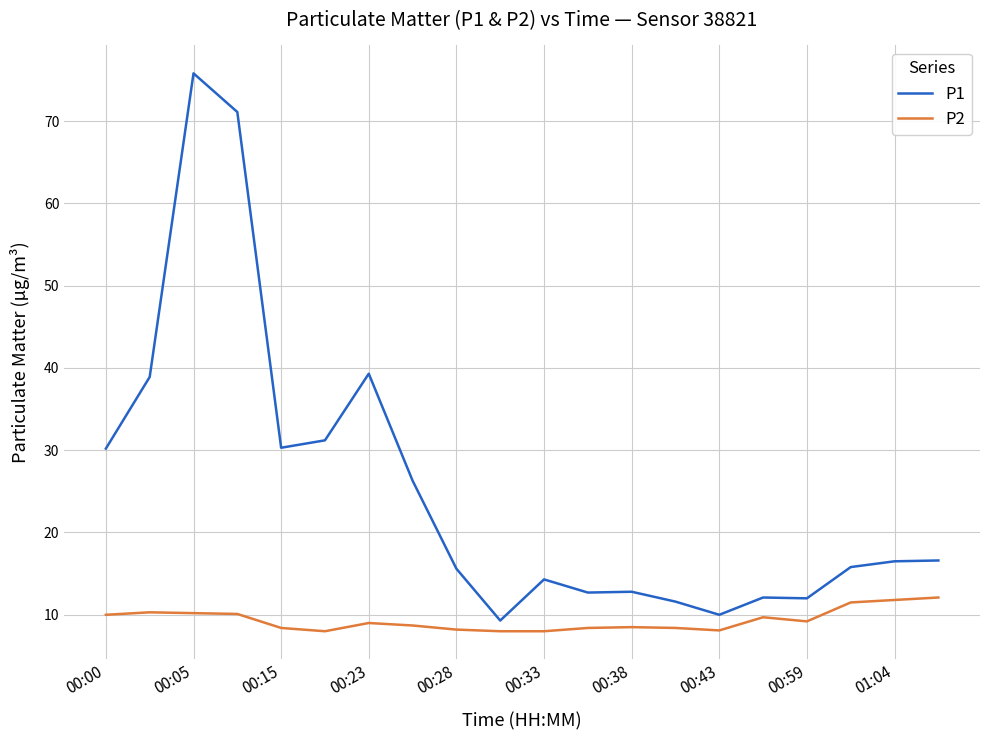

What is the highest value of the P1 series?

75.8